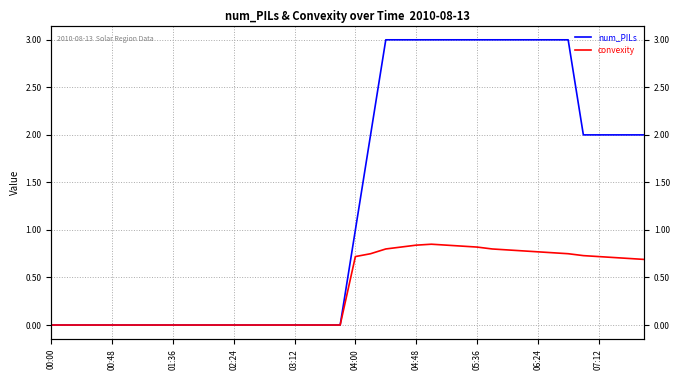

What is the value of the convexity point at the 33rd from the left?

0.8